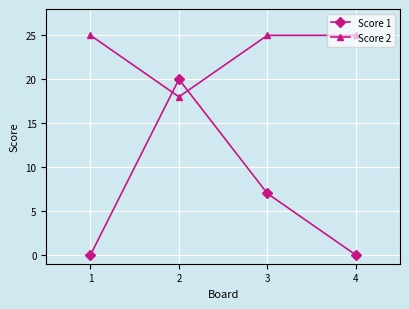

What is the total value across all series at 4?

25